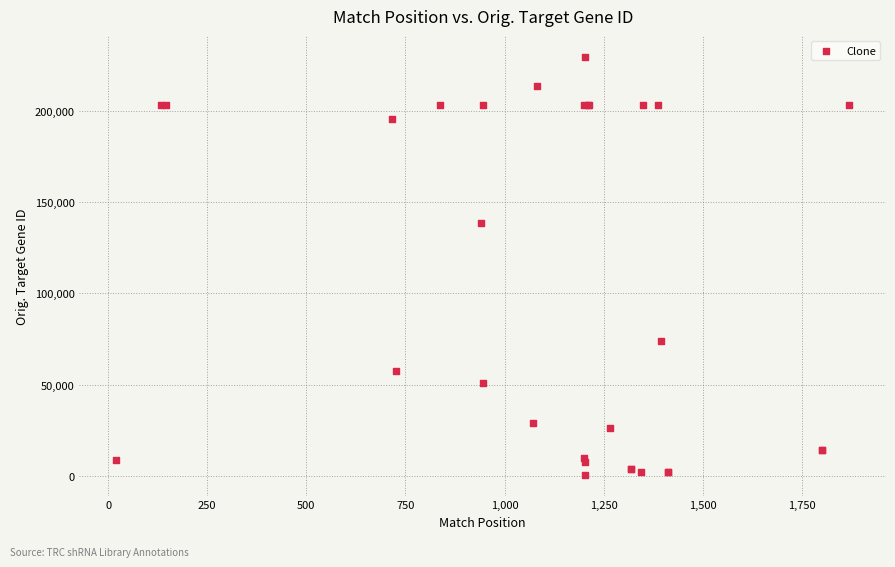

What Y value in the scatter plot is closest to 115108?

138241